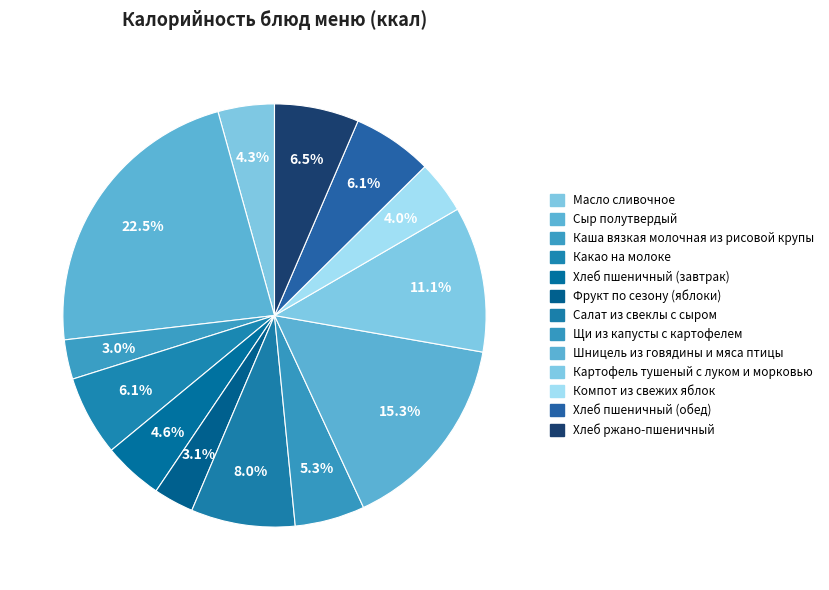

How many slices are in this pie chart?

13